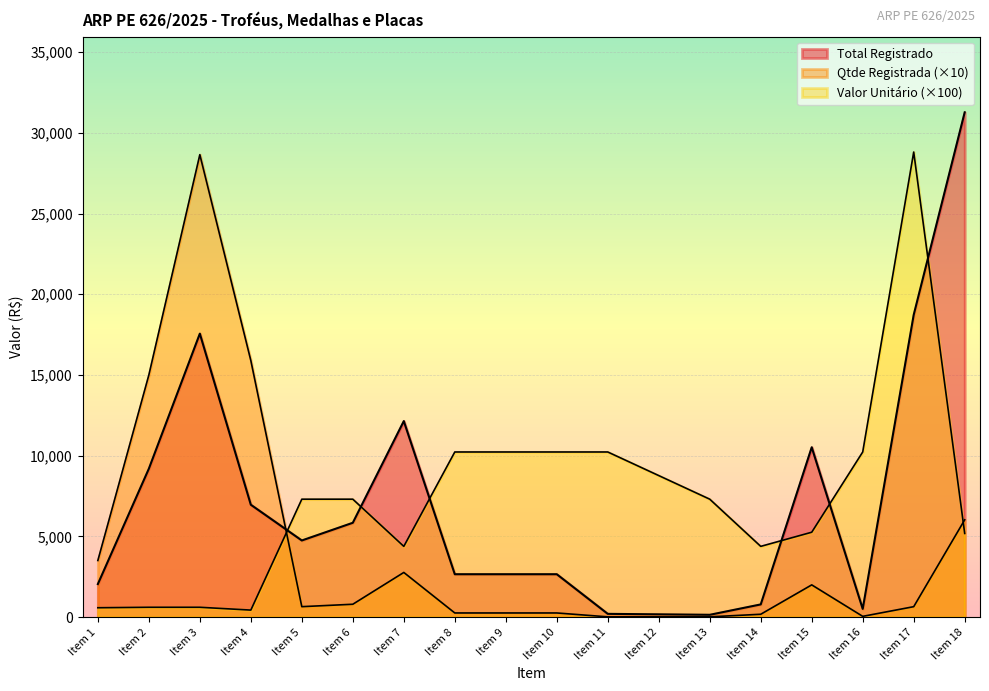

Reading left to right, what are all the values shown in this chart?

Total Registrado: Item 1=2049.8	Item 2=9195.0	Item 3=17562.5	Item 4=6964.2	Item 5=4750.2	Item 6=5846.4	Item 7=12146.5	Item 8=2660.3	Item 9=2660.3	Item 10=2660.3	Item 11=204.6	Item 12=175.4	Item 13=146.2	Item 14=789.3	Item 15=10524.0	Item 16=511.6	Item 17=18727.8	Item 18=31271.6
Qtde Registrada: Item 1=3510.0	Item 2=15000.0	Item 3=28650.0	Item 4=15900.0	Item 5=650.0	Item 6=800.0	Item 7=2770.0	Item 8=260.0	Item 9=260.0	Item 10=260.0	Item 11=20.0	Item 12=20.0	Item 13=20.0	Item 14=180.0	Item 15=2000.0	Item 16=50.0	Item 17=650.0	Item 18=6030.0
Valor Unitário: Item 1=584.0	Item 2=613.0	Item 3=613.0	Item 4=438.0	Item 5=7308.0	Item 6=7308.0	Item 7=4385.0	Item 8=10232.0	Item 9=10232.0	Item 10=10232.0	Item 11=10232.0	Item 12=8770.0	Item 13=7308.0	Item 14=4385.0	Item 15=5262.0	Item 16=10232.0	Item 17=28812.0	Item 18=5186.0